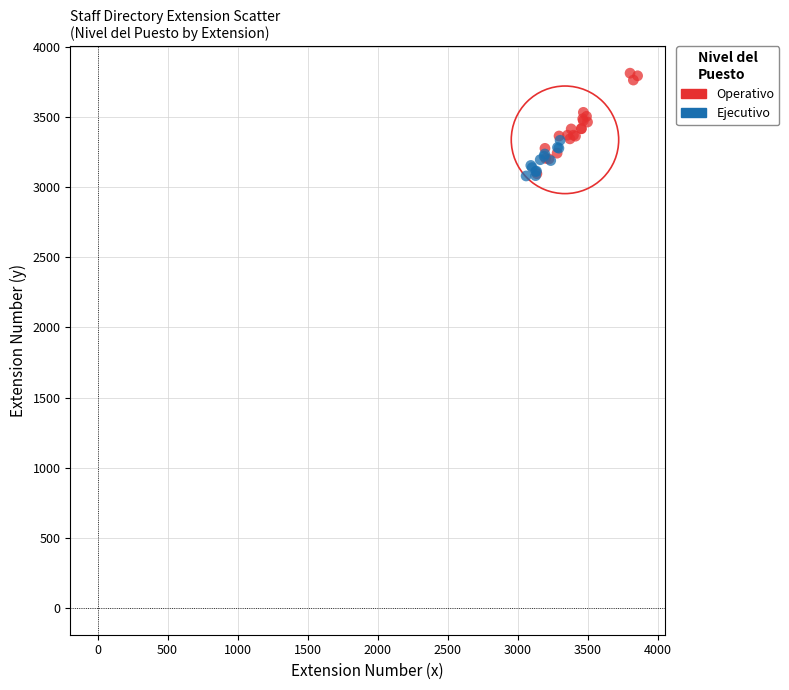

Which series contains the highest Y value?

Operativo